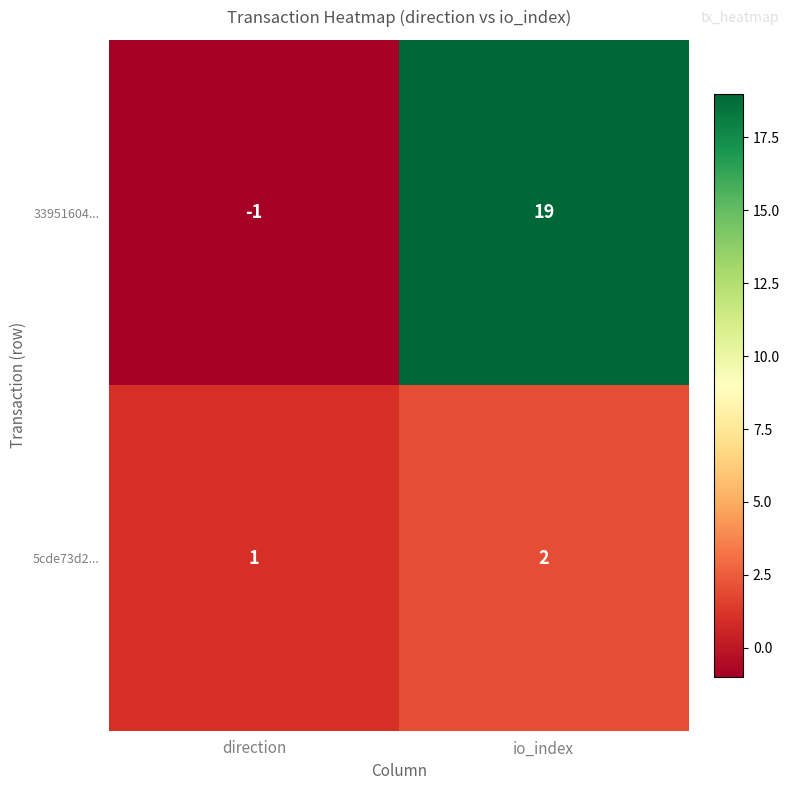

Is it true that 5cde73d2... equals 2 at io_index?

True